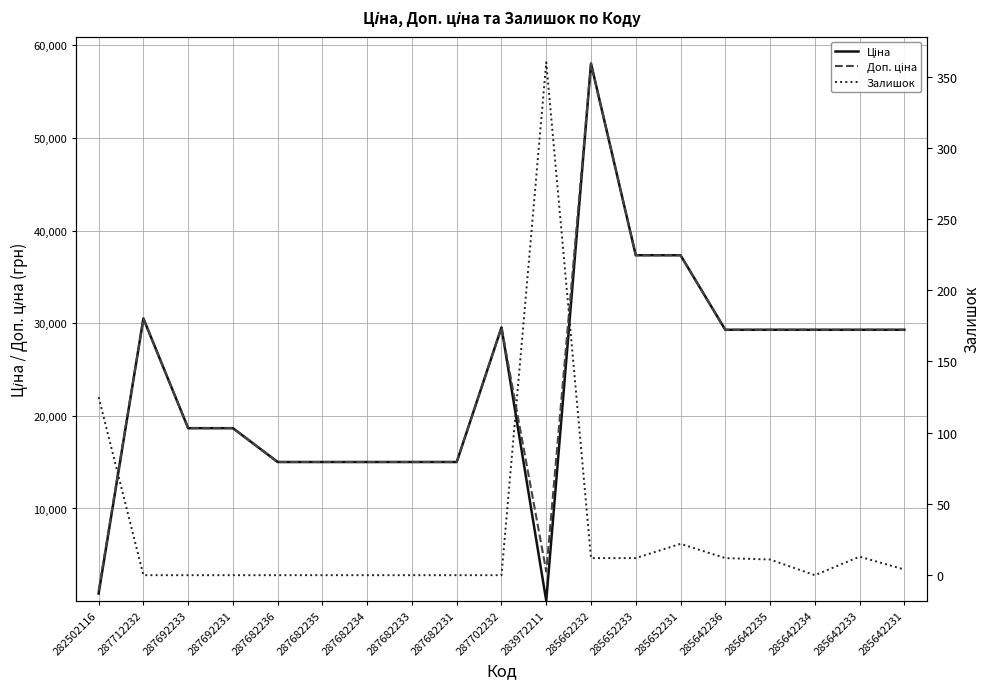

What position from the right is 285652233?

7